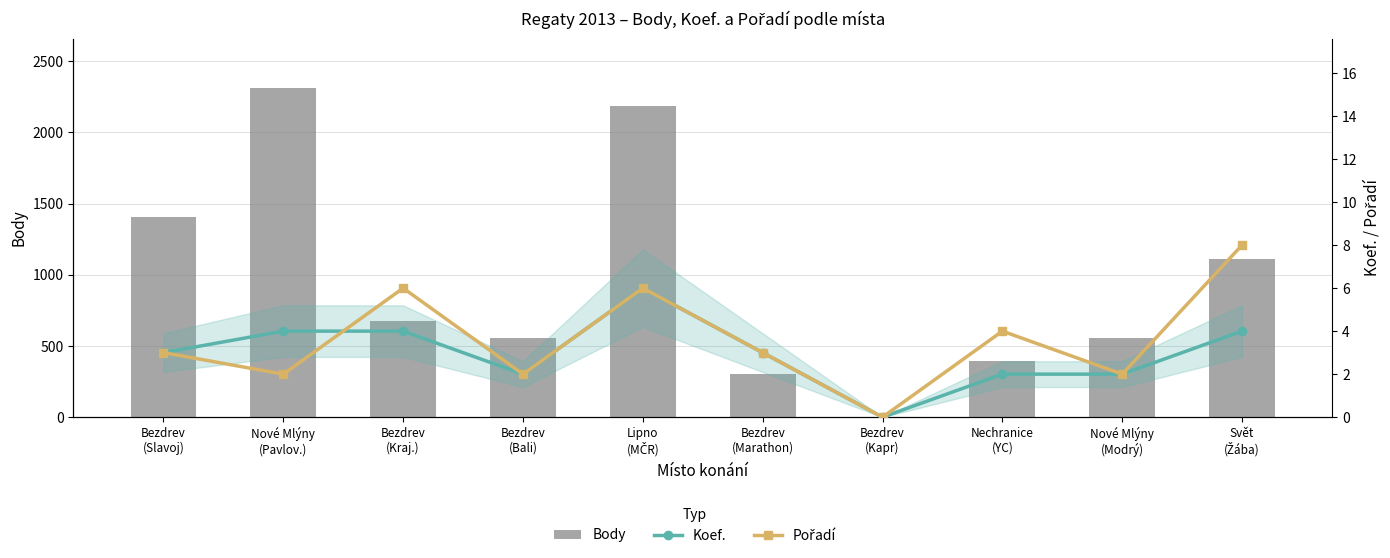

Which category has the lowest value in the Koef. series?

Bezdrev
(Kapr)